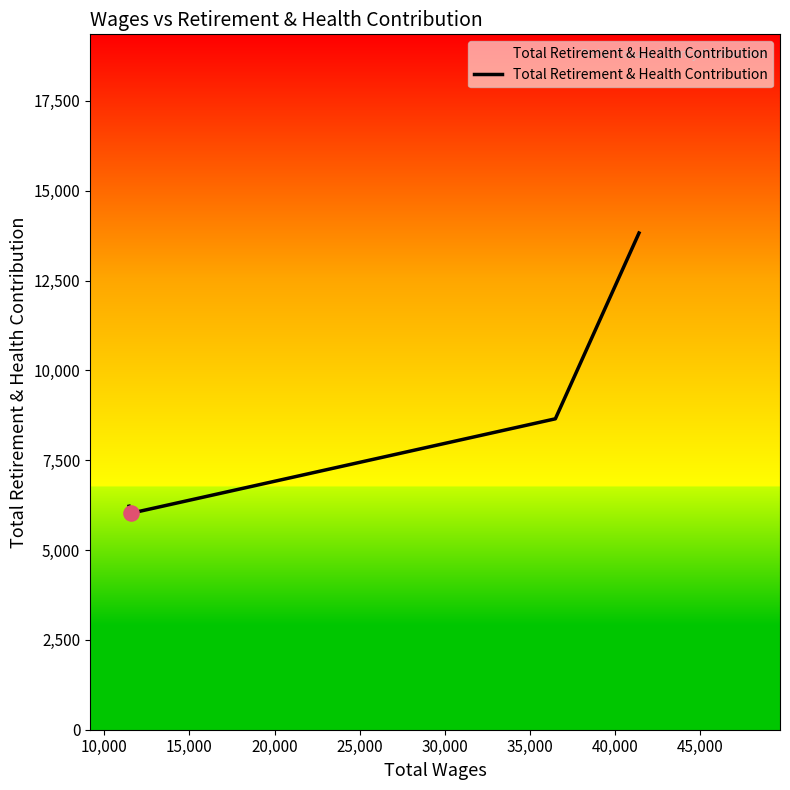

True or false: there are more than 2 points higher than both neighbors.

False